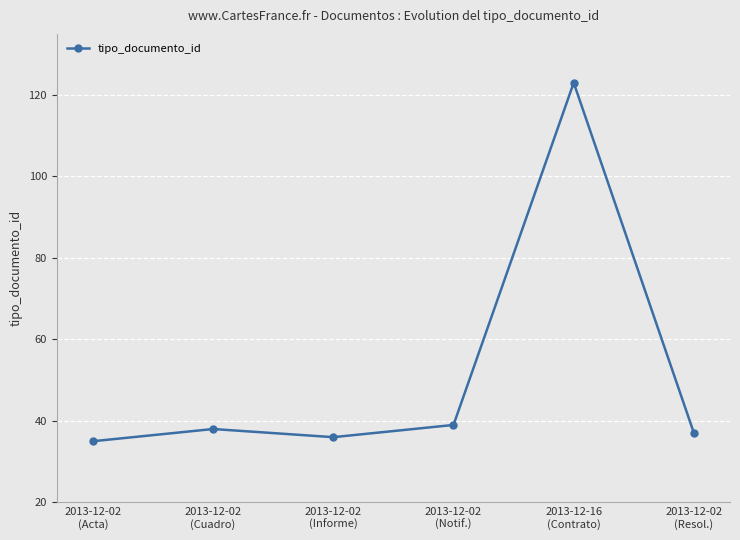

Between 2013-12-16
(Contrato) and 2013-12-02
(Cuadro), which is larger?

2013-12-16
(Contrato)